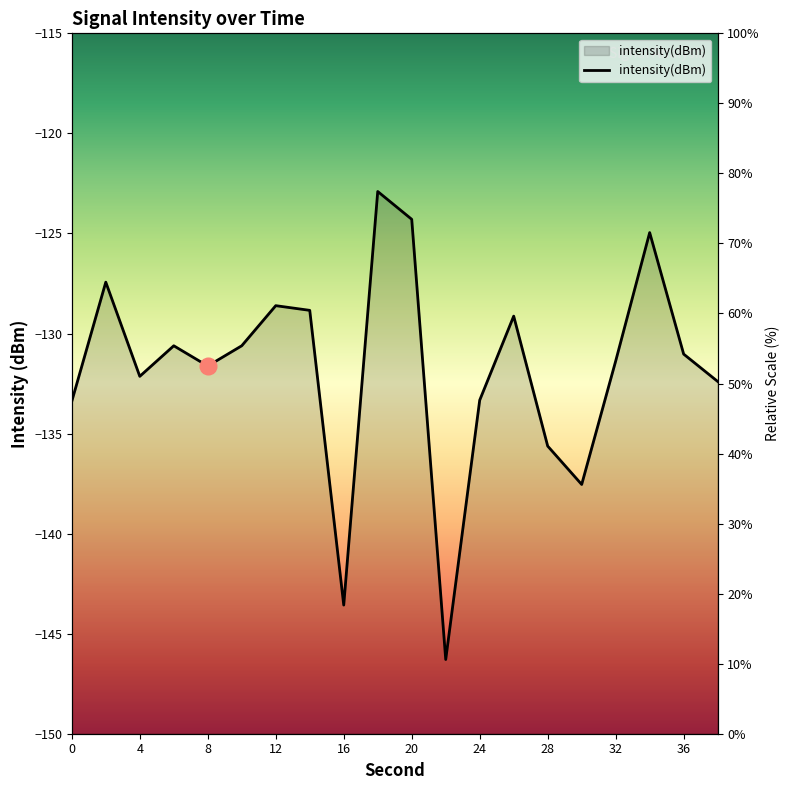

True or false: the data shows -220.9 at 24.

False